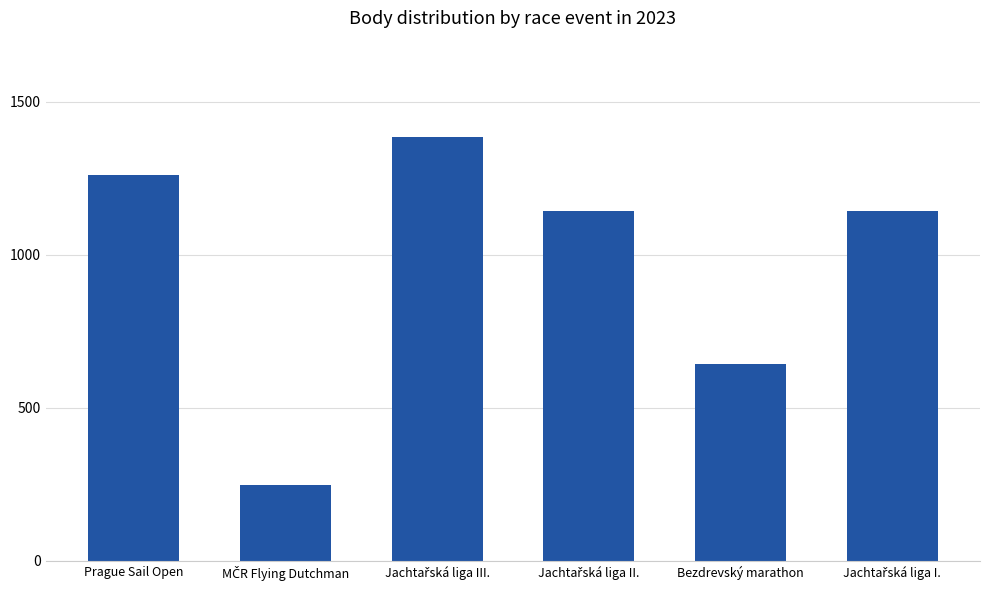

What is the sum of all values?

5822